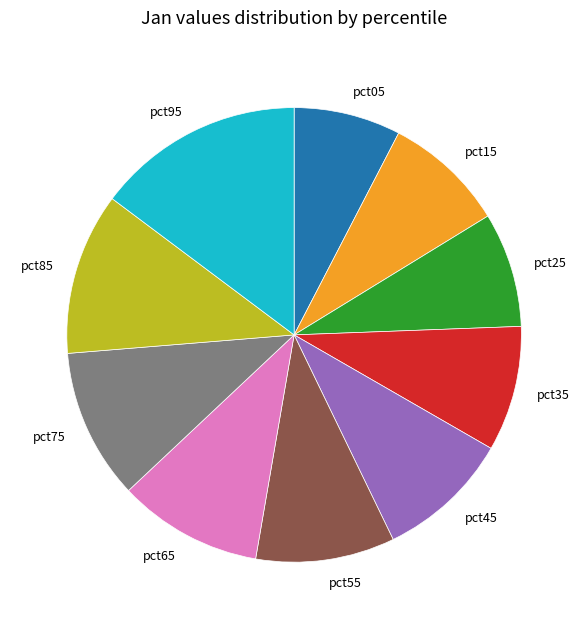

Which has a higher value, pct45 or pct75?

pct75